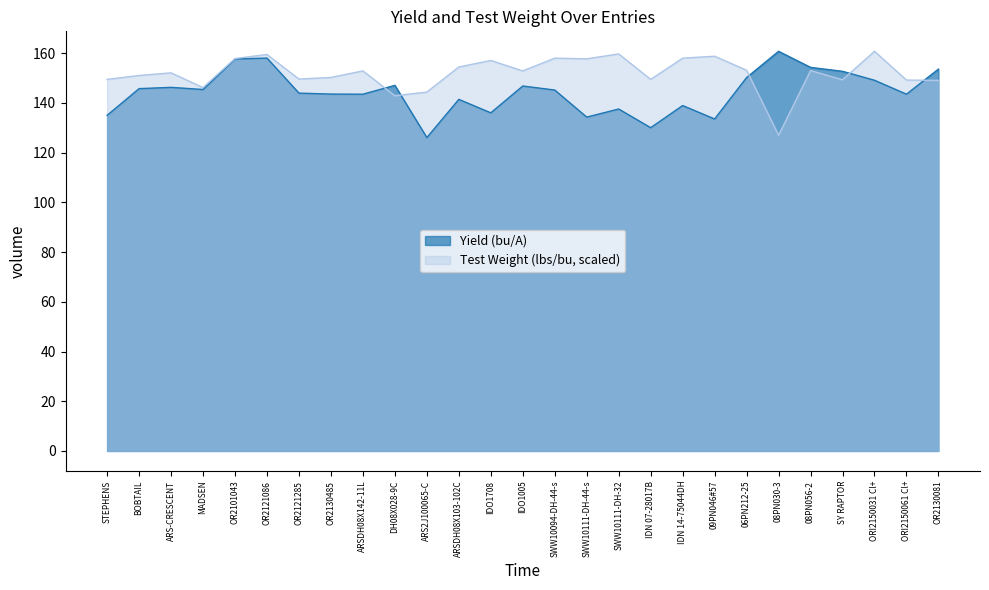

How many distinct data groups are displayed?

2